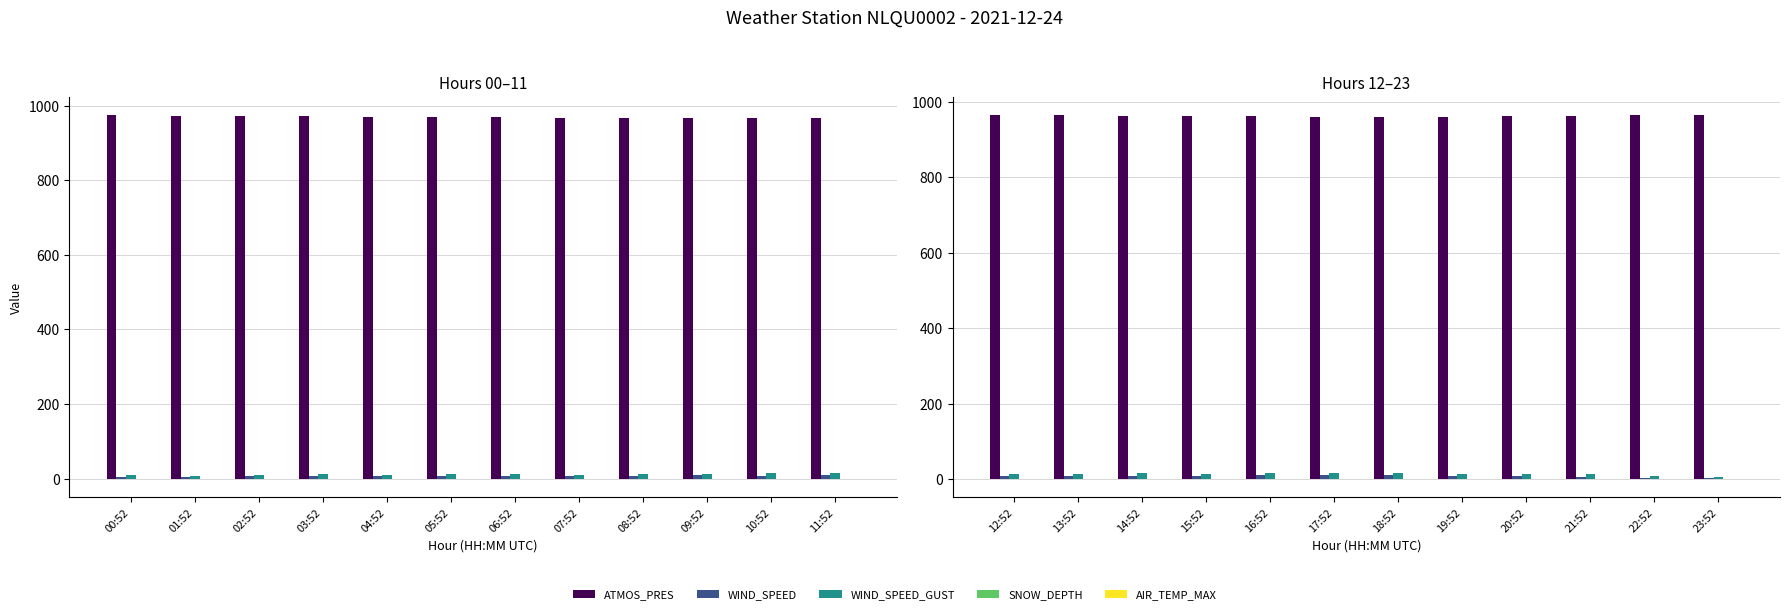

Which has a higher value, 12:52 or 14:52?

12:52